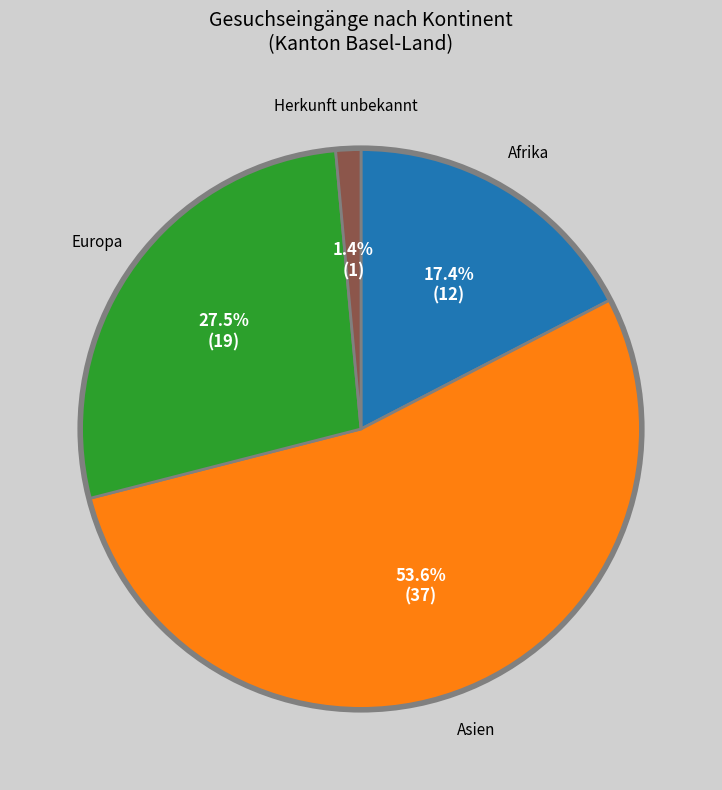

Which slice is the largest?

Asien